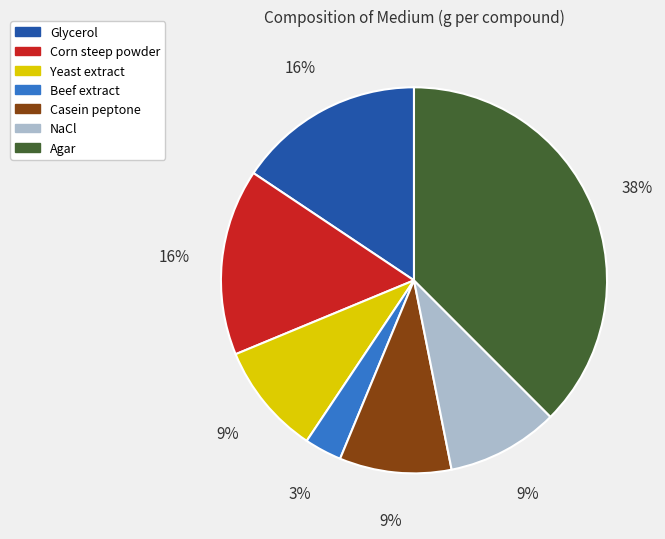

What is the smallest slice in the pie chart?

Beef extract